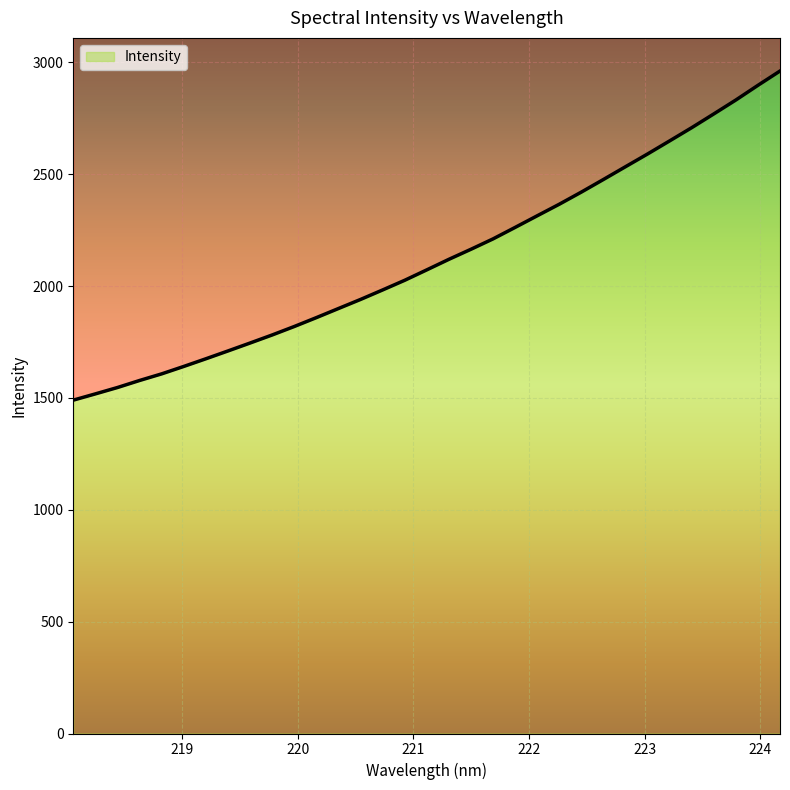

Is it true that the value at 219.589 is 1745.4?

True